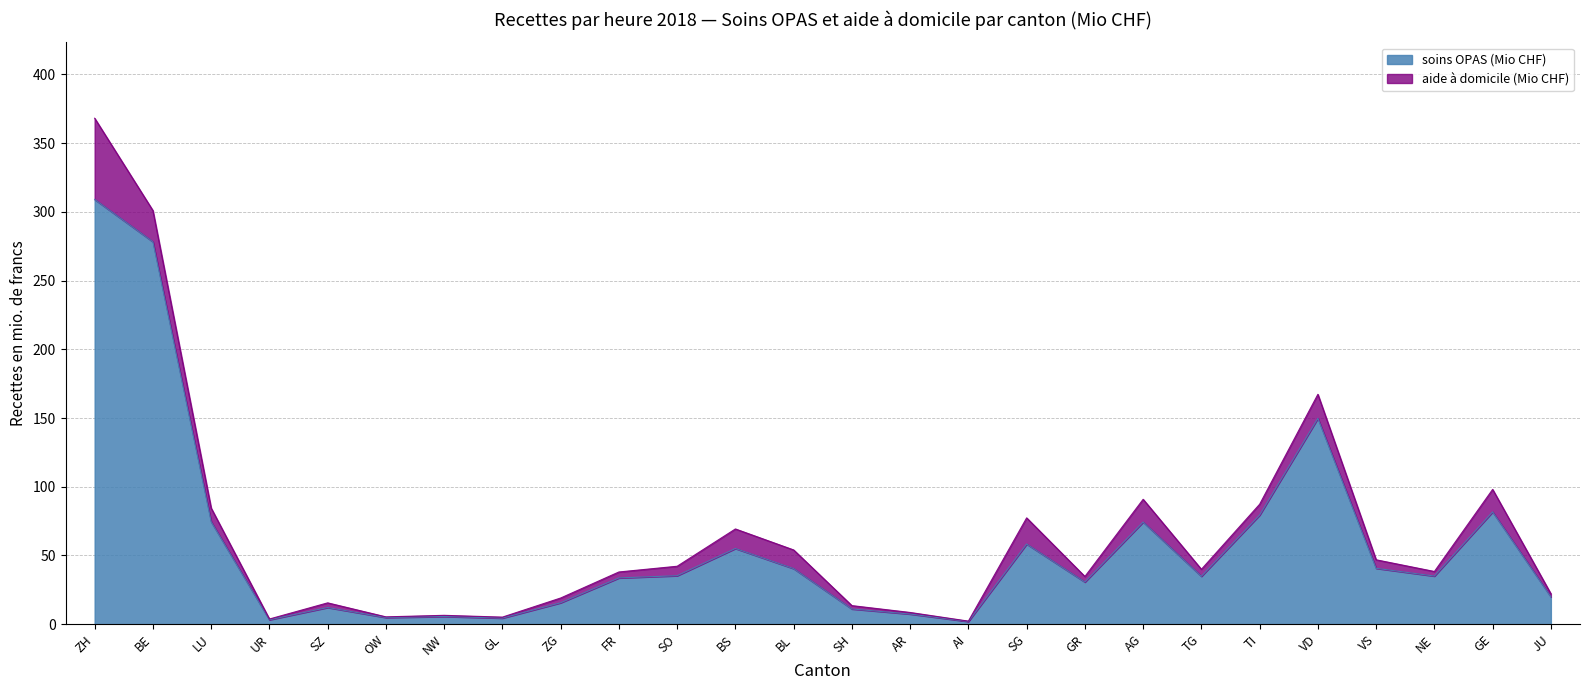

Reading left to right, extract all data points from this chart.

309.0	278.3	74.6	3.2	12.2	4.9	5.6	4.5	15.6	33.7	35.3	55.1	40.5	11.1	7.4	2.0	58.3	30.7	74.3	34.9	79.4	149.8	40.7	35.0	81.7	20.0